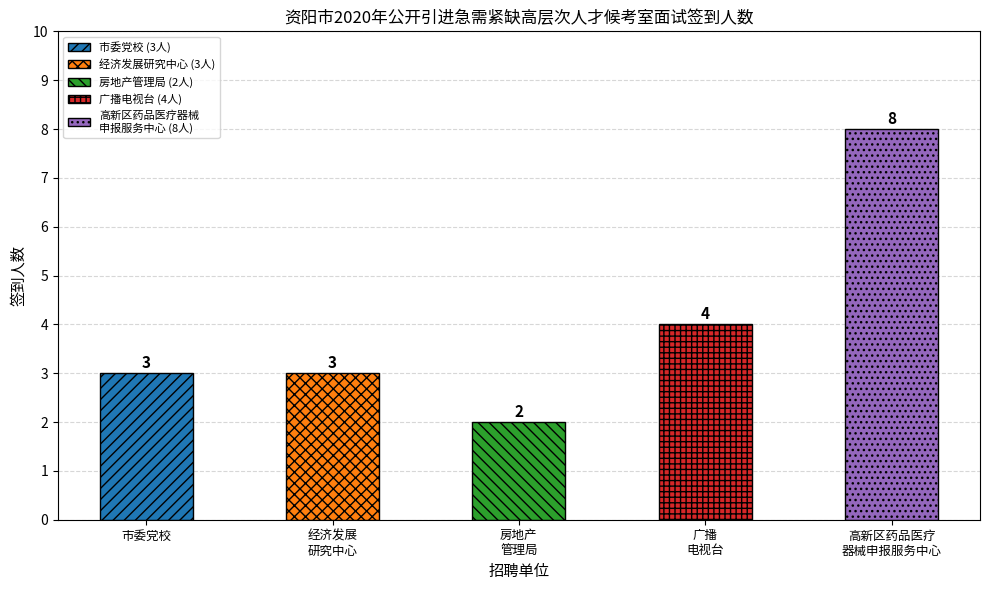

How many values are below 3?

1